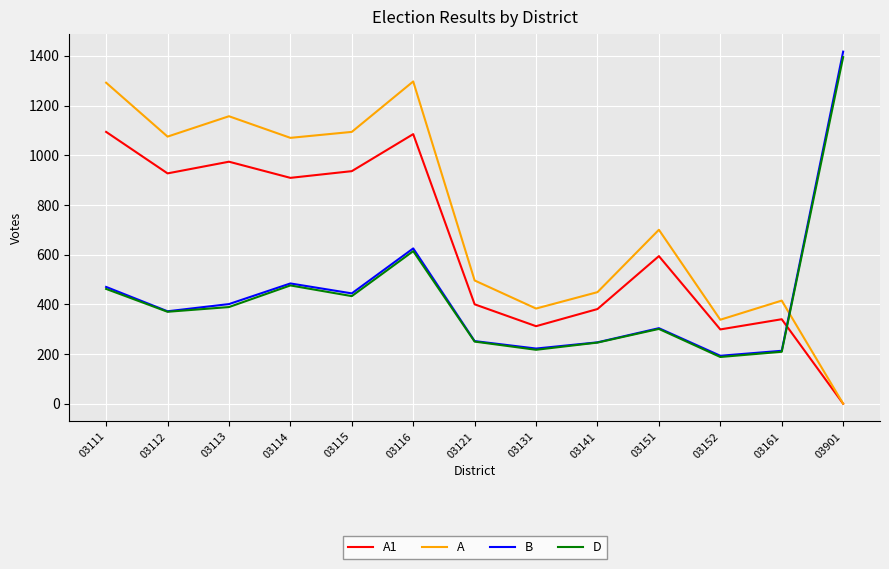

At which category does the chart reach its minimum across all series?

03901